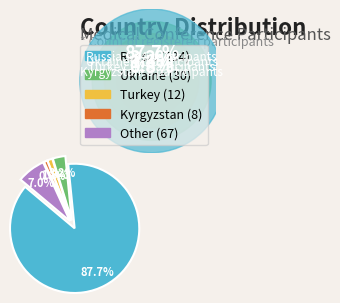

Does any single category account for the majority?

Yes